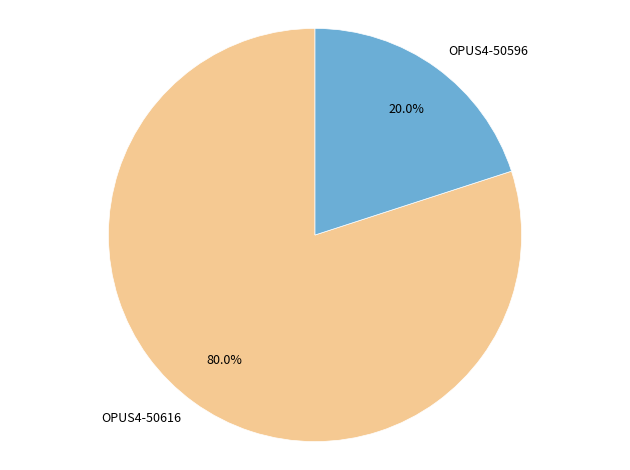

What portion of the pie excludes OPUS4-50616?

20.0%